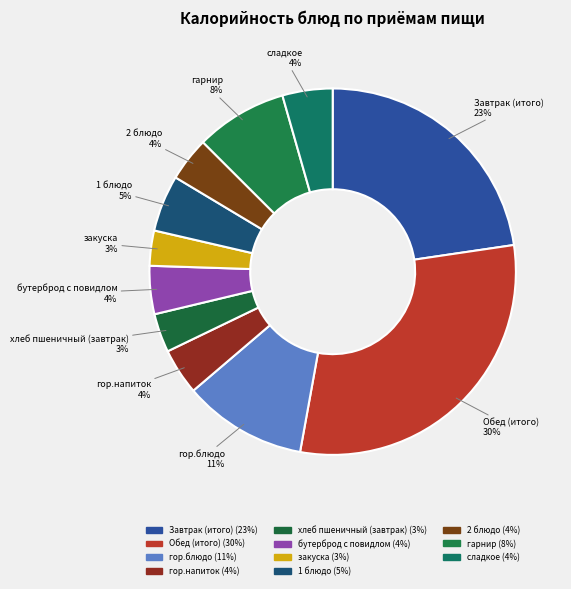

Combined, do закуска and хлеб пшеничный (завтрак) account for over 50%?

No